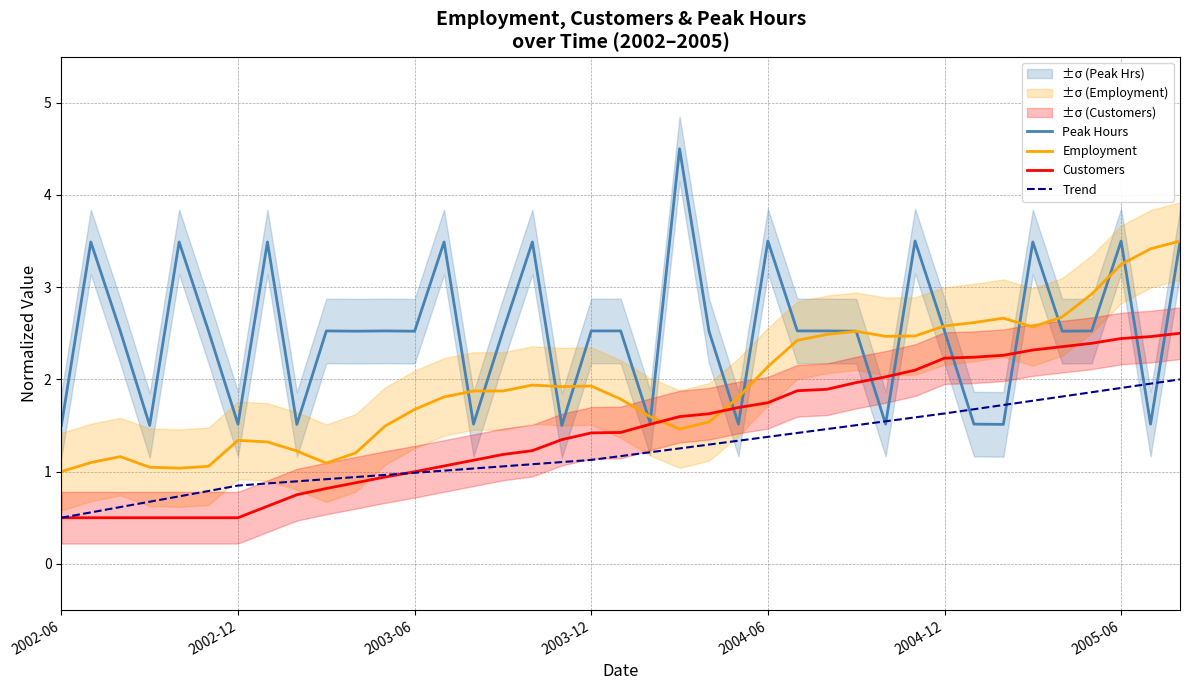

Reading right to left, extract all data points from this chart.

Peak Hours: 3.5	1.5	3.5	2.5	2.5	3.5	1.5	1.5	2.5	3.5	1.5	2.5	2.5	2.5	3.5	1.5	2.5	4.5	1.5	2.5	2.5	1.5	3.5	2.5	1.5	3.5	2.5	2.5	2.5	2.5	1.5	3.5	1.5	2.5	3.5	1.5	2.5	3.5	1.5
Employment: 3.5	3.4	3.2	2.9	2.7	2.6	2.7	2.6	2.6	2.5	2.5	2.5	2.5	2.4	2.1	1.8	1.5	1.5	1.6	1.8	1.9	1.9	1.9	1.9	1.9	1.8	1.7	1.5	1.2	1.1	1.2	1.3	1.3	1.1	1.0	1.0	1.2	1.1	1.0
Customers: 2.5	2.5	2.4	2.4	2.4	2.3	2.3	2.2	2.2	2.1	2.0	2.0	1.9	1.9	1.7	1.7	1.6	1.6	1.5	1.4	1.4	1.3	1.2	1.2	1.1	1.1	1.0	0.9	0.9	0.8	0.7	0.6	0.5	0.5	0.5	0.5	0.5	0.5	0.5
Trend: 2.0	2.0	1.9	1.9	1.8	1.8	1.7	1.7	1.6	1.6	1.5	1.5	1.5	1.4	1.4	1.3	1.3	1.3	1.2	1.2	1.1	1.1	1.1	1.1	1.0	1.0	1.0	1.0	0.9	0.9	0.9	0.9	0.8	0.8	0.7	0.7	0.6	0.6	0.5